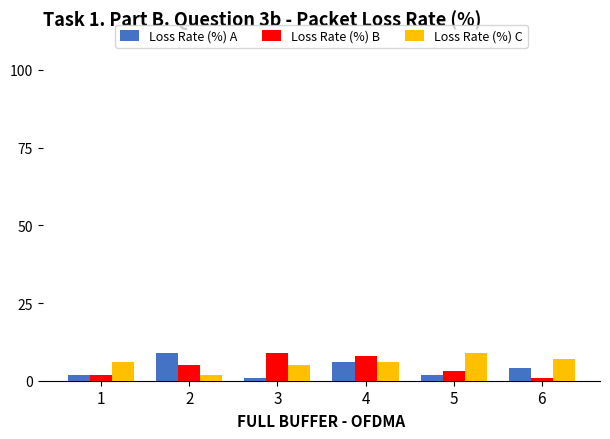

The Loss Rate (%) B series shows 12 at 4. True or false?

False